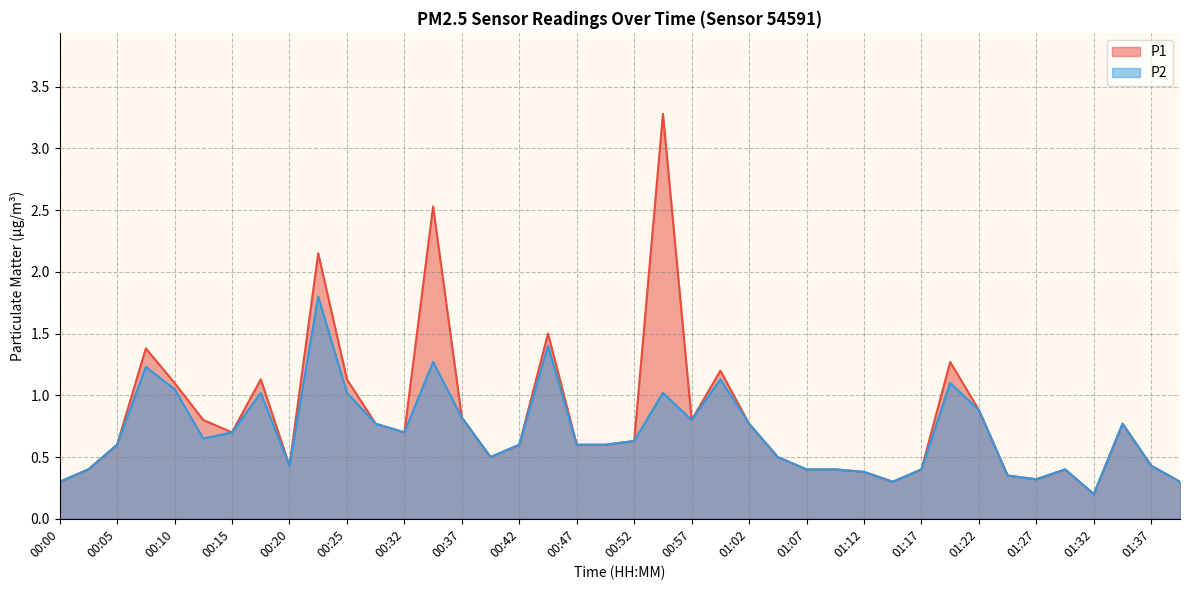

What value does the P1 series have at 00:08?

1.4